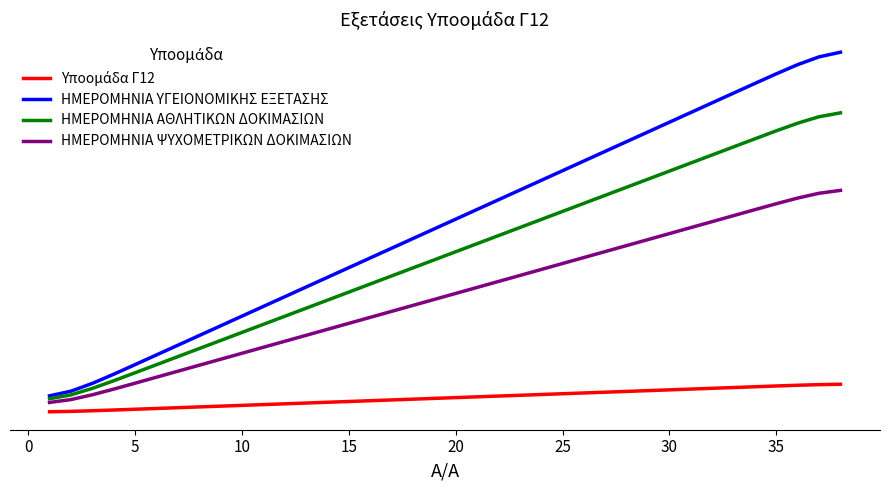

True or false: ΗΜΕΡΟΜΗΝΙΑ ΨΥΧΟΜΕΤΡΙΚΩΝ ΔΟΚΙΜΑΣΙΩΝ and ΗΜΕΡΟΜΗΝΙΑ ΑΘΛΗΤΙΚΩΝ ΔΟΚΙΜΑΣΙΩΝ cross at least once.

False